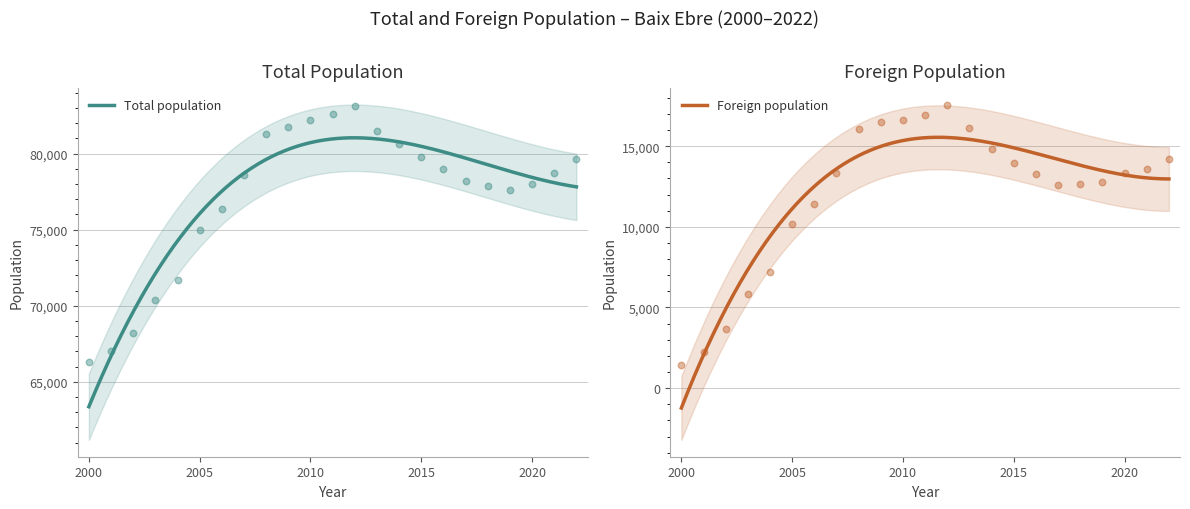

Which series has the widest spread of Y values?

Total population